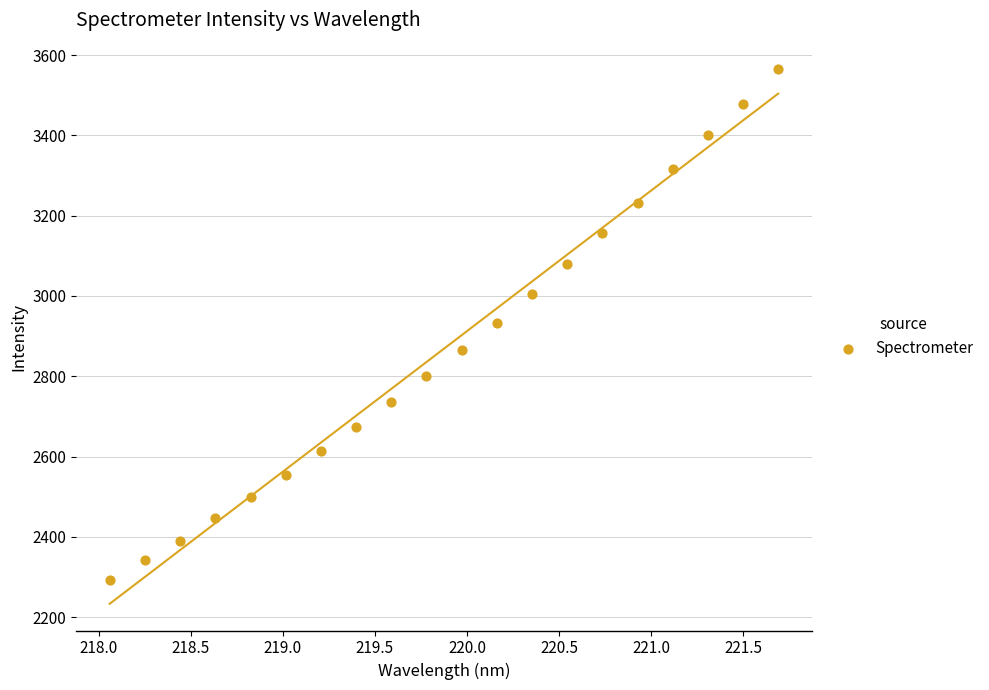

What is the range of X values (max minus min)?

3.6